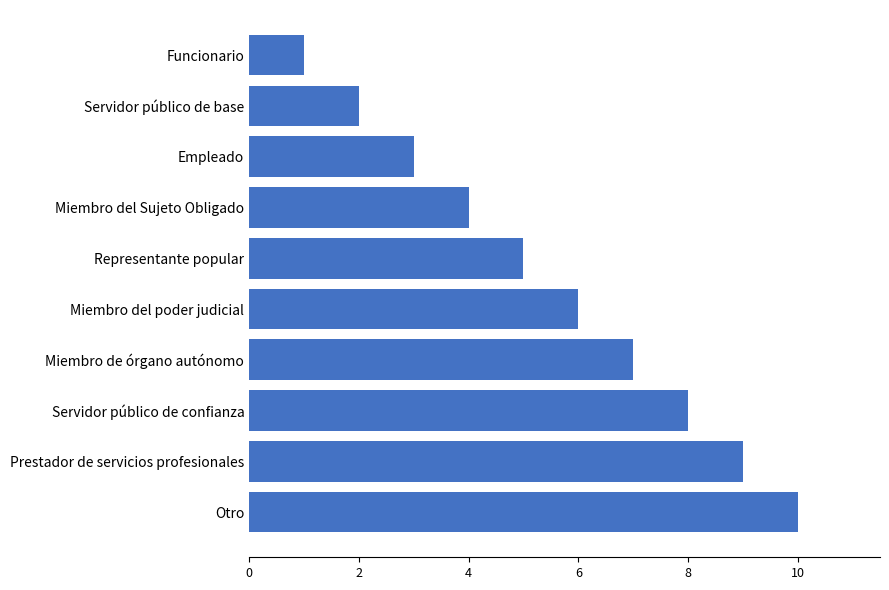

Are the bars horizontal?

Yes